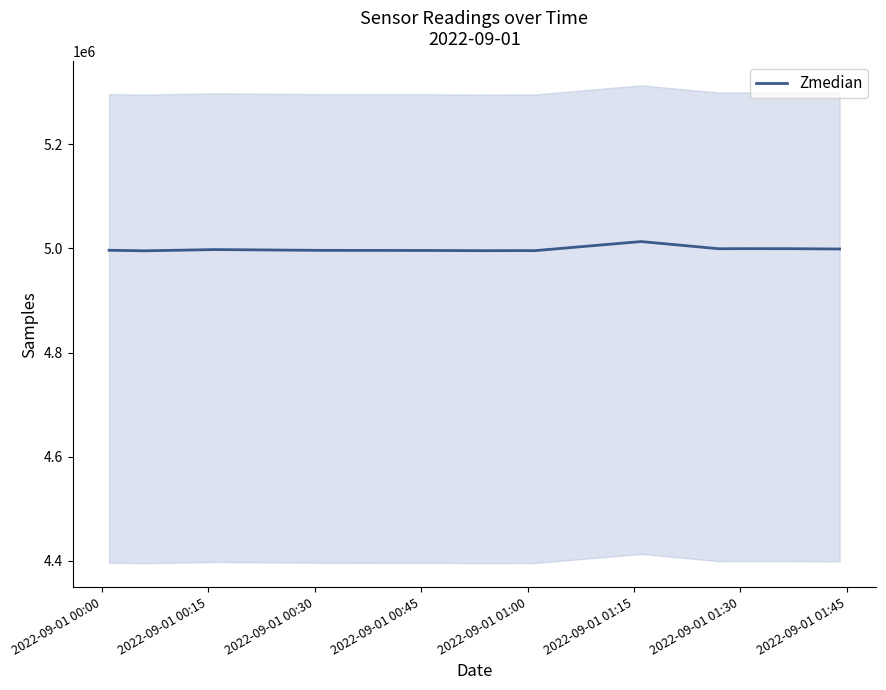

What is the maximum value for Zmedian?

5013339